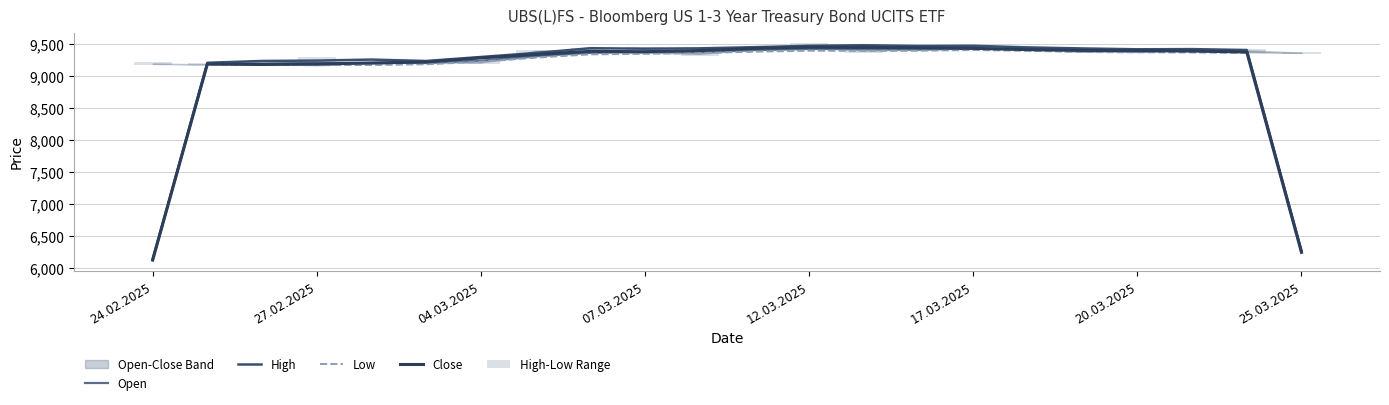

How many groups of bars are there?

22